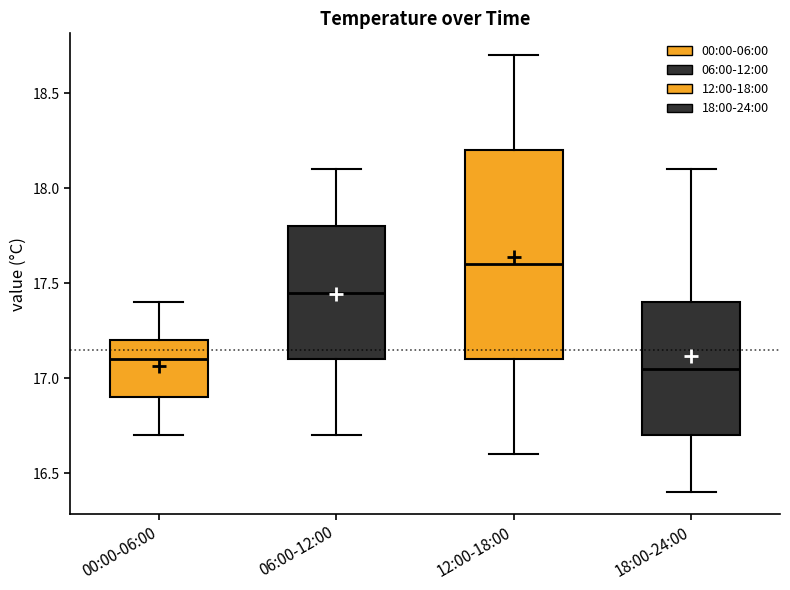

Where is the upper edge of the box for 00:00-06:00 on the y-axis? The values are not printed on the chart, so give them approximately, as read against the axis.

17.20